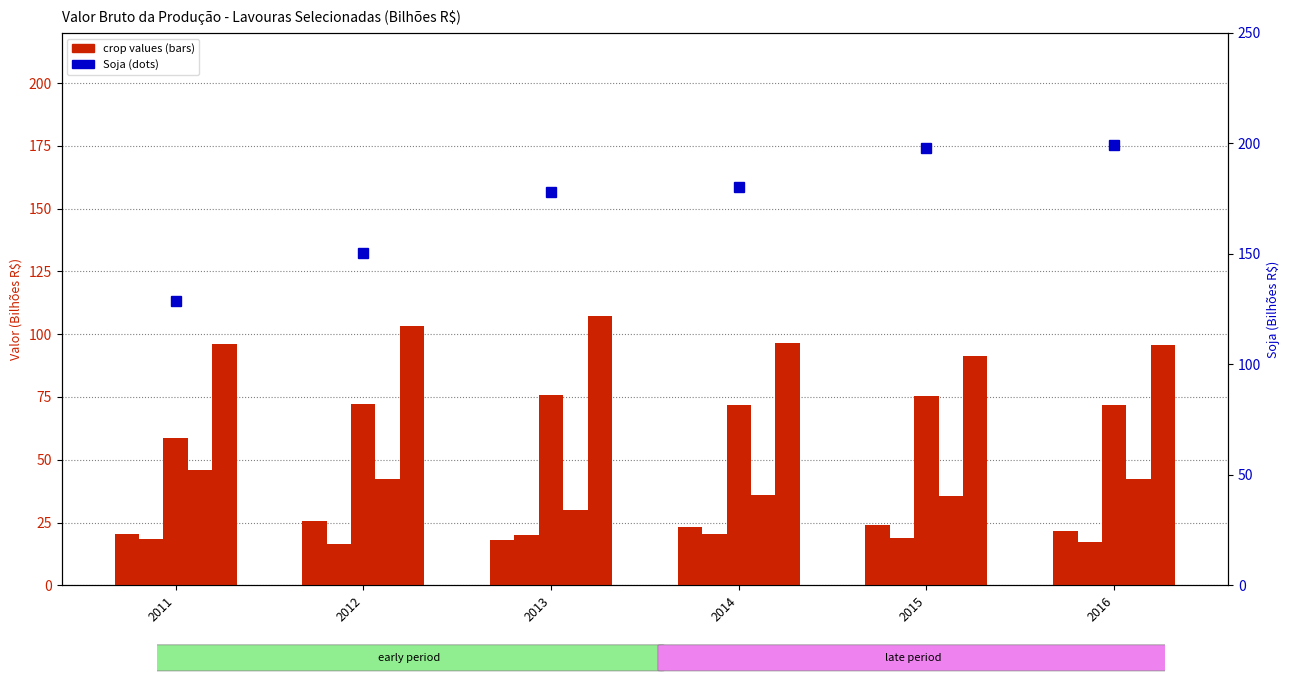

Which series has the largest total across all categories?

Soja